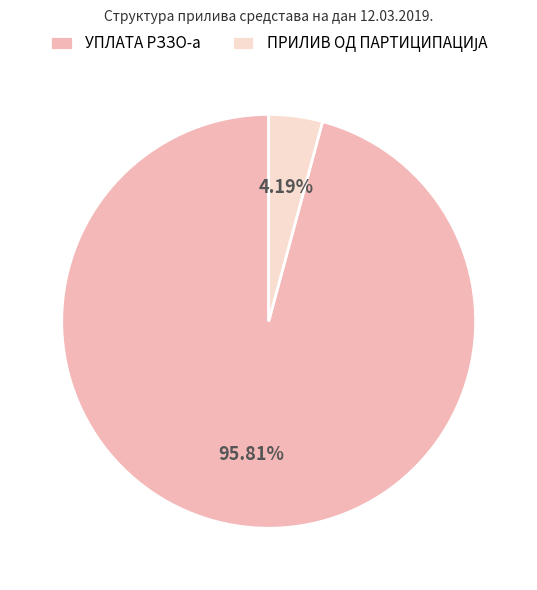

How many segments does this pie chart have?

2